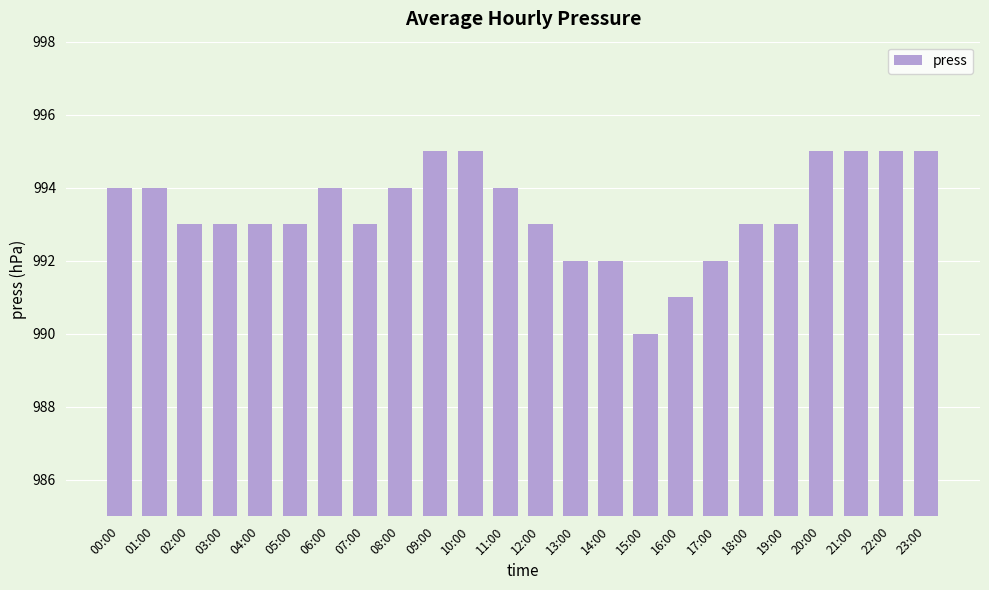

Where does the data first go above 993?

00:00